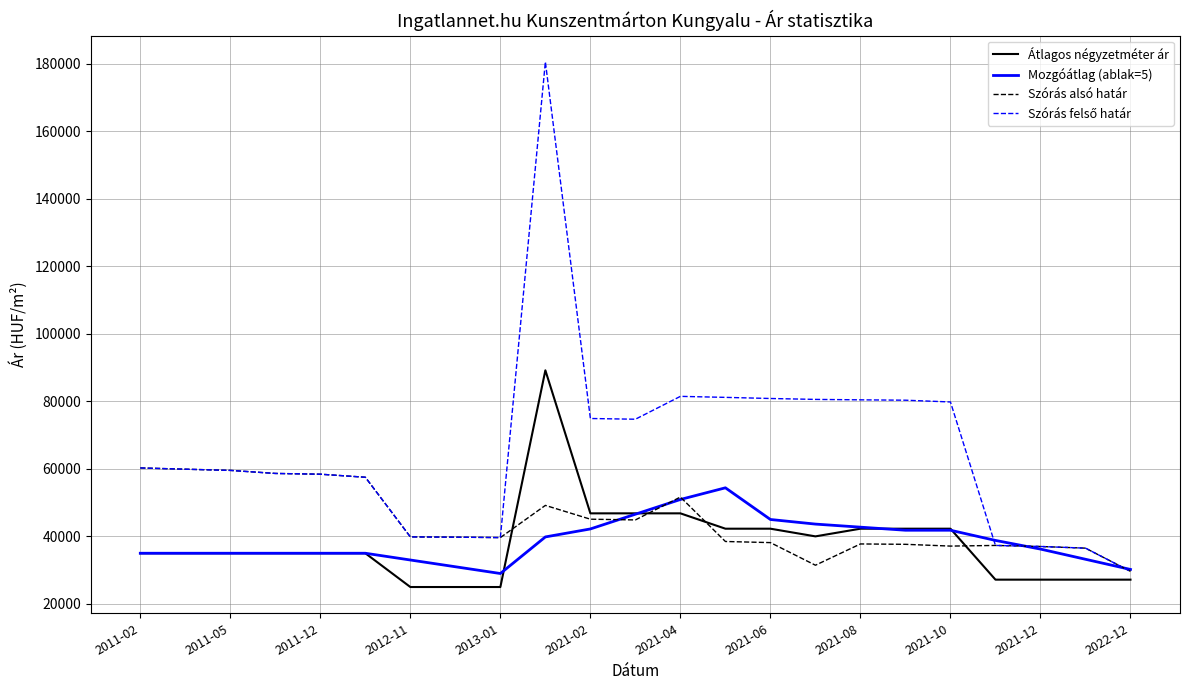

What is the maximum value shown in the chart?

180500.0